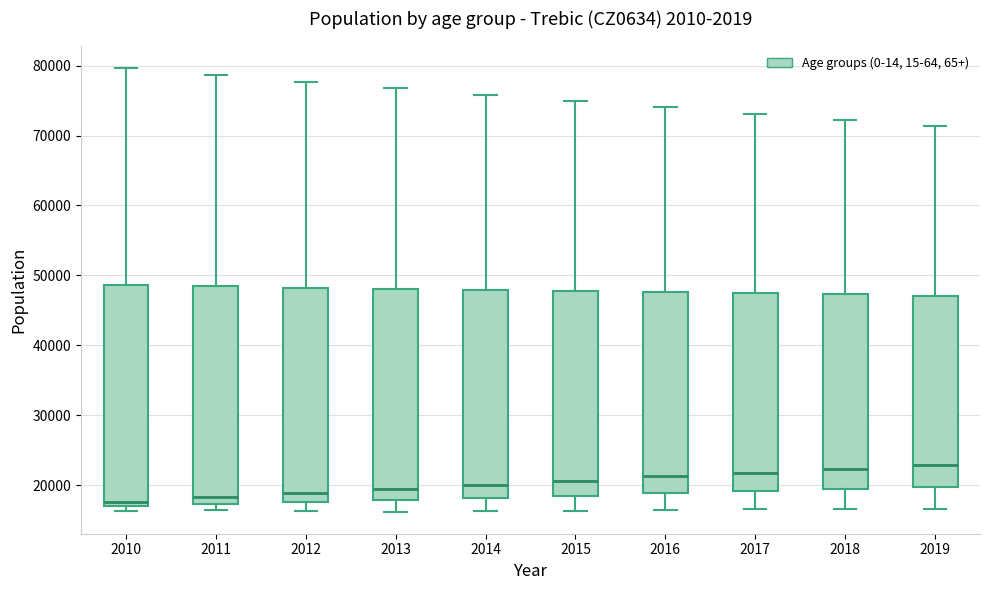

Reading left to right, transcribe this box plot: for each box, give where its median line is, the range the box spans, and where its two whiskers end, as read against the y-axis. The values are not printed on the chart, so give them approximately, as read against the axis.

2010: median 18000, box 17000 to 49000, whiskers 16000 to 80000
2011: median 18000, box 17000 to 48000, whiskers 16000 to 79000
2012: median 19000, box 18000 to 48000, whiskers 16000 to 78000
2013: median 19000, box 18000 to 48000, whiskers 16000 to 77000
2014: median 20000, box 18000 to 48000, whiskers 16000 to 76000
2015: median 21000, box 18000 to 48000, whiskers 16000 to 75000
2016: median 21000, box 19000 to 48000, whiskers 16000 to 74000
2017: median 22000, box 19000 to 47000, whiskers 17000 to 73000
2018: median 22000, box 19000 to 47000, whiskers 17000 to 72000
2019: median 23000, box 20000 to 47000, whiskers 17000 to 71000